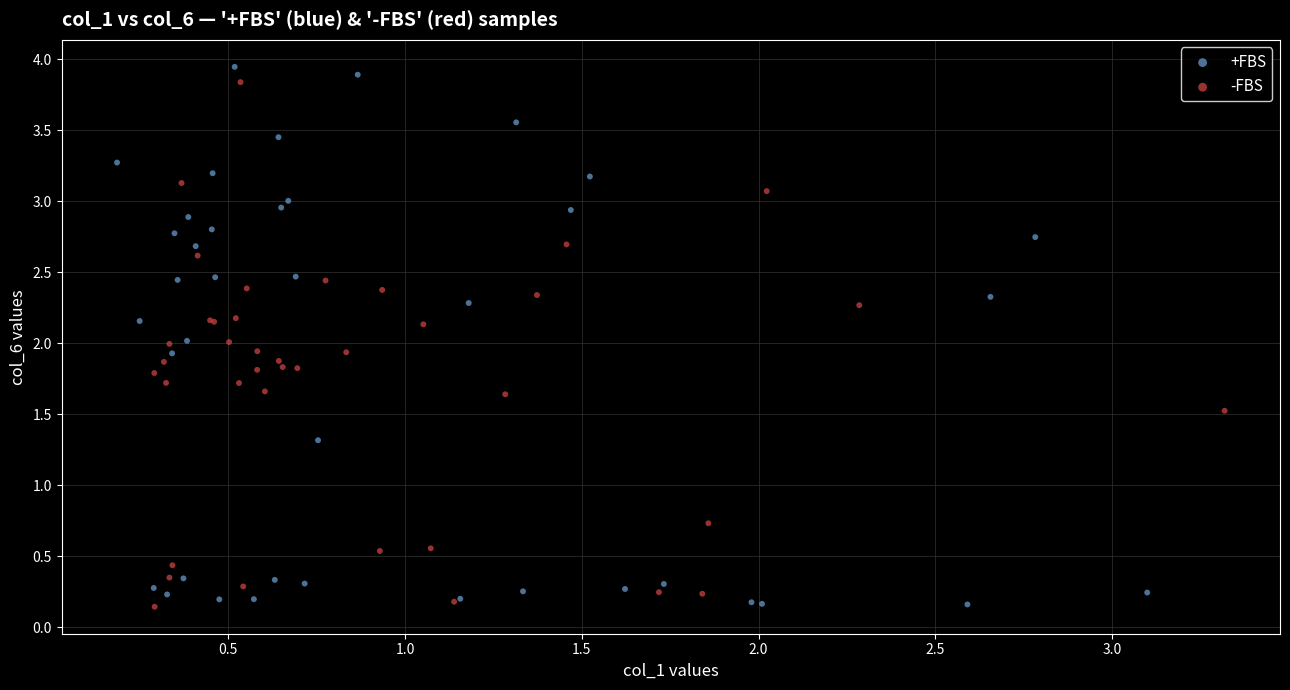

Which series has the widest spread of Y values?

+FBS